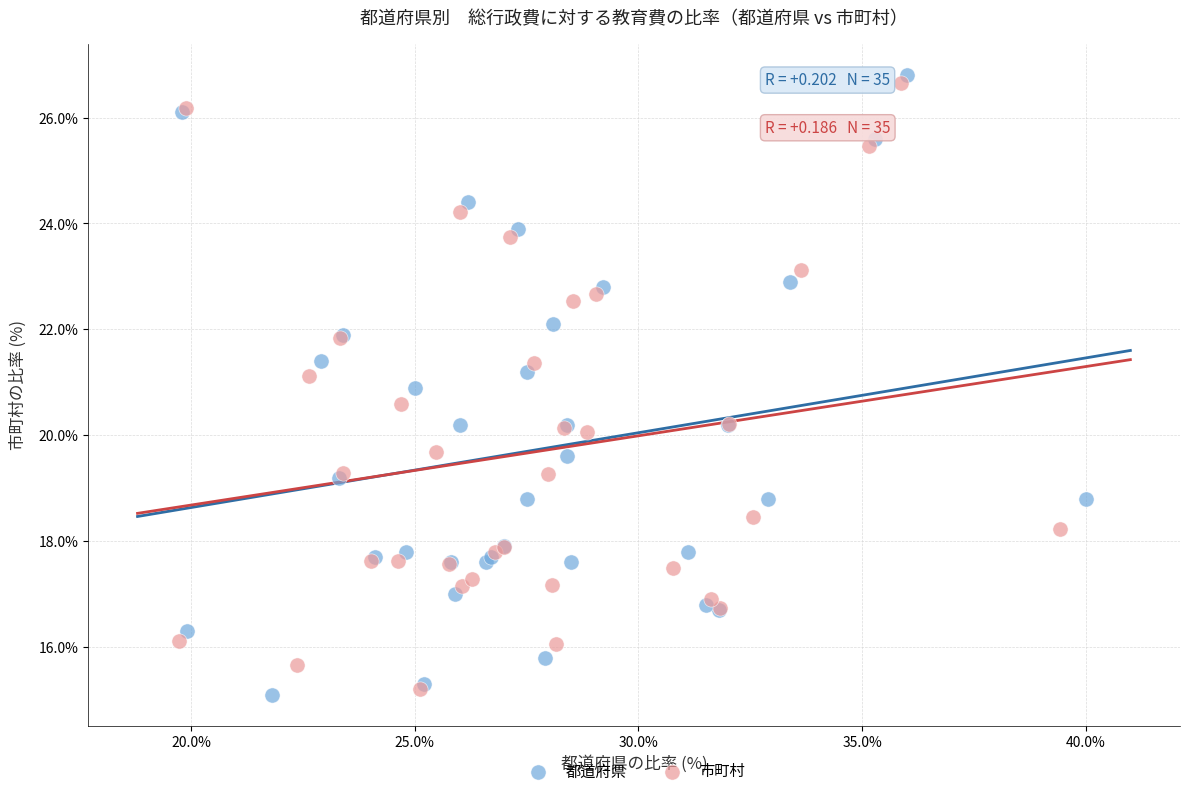

Which series has the largest Y range (max minus min)?

都道府県